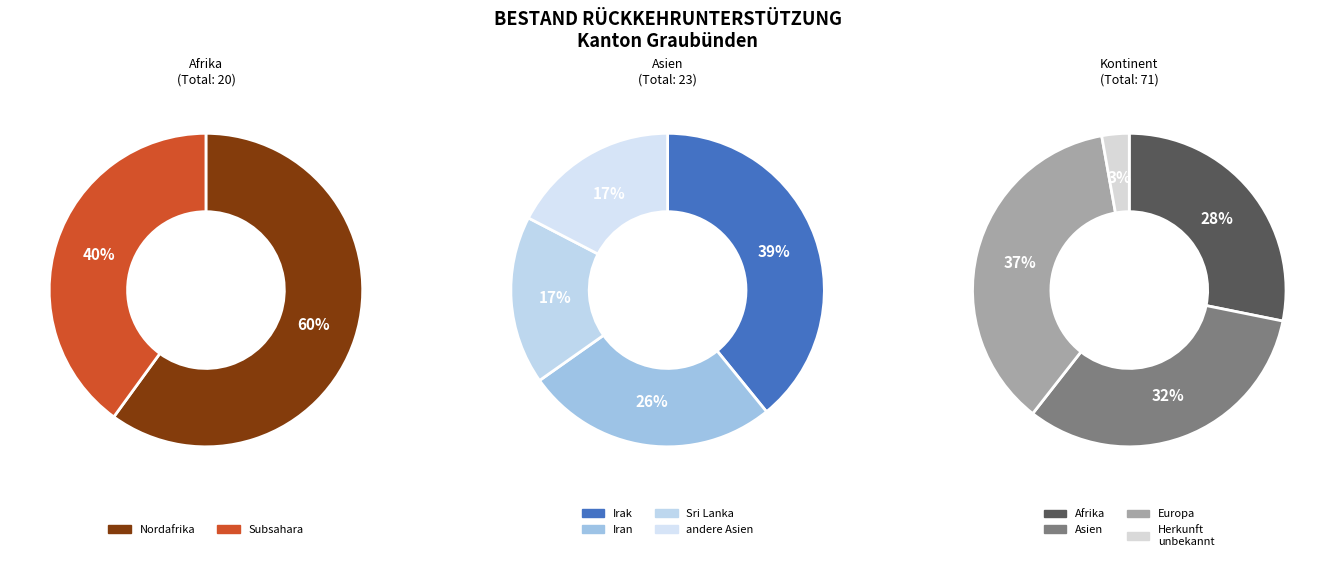

Approximately how many times larger is the value at Herkunft unbekannt compared to Europa?

0.1